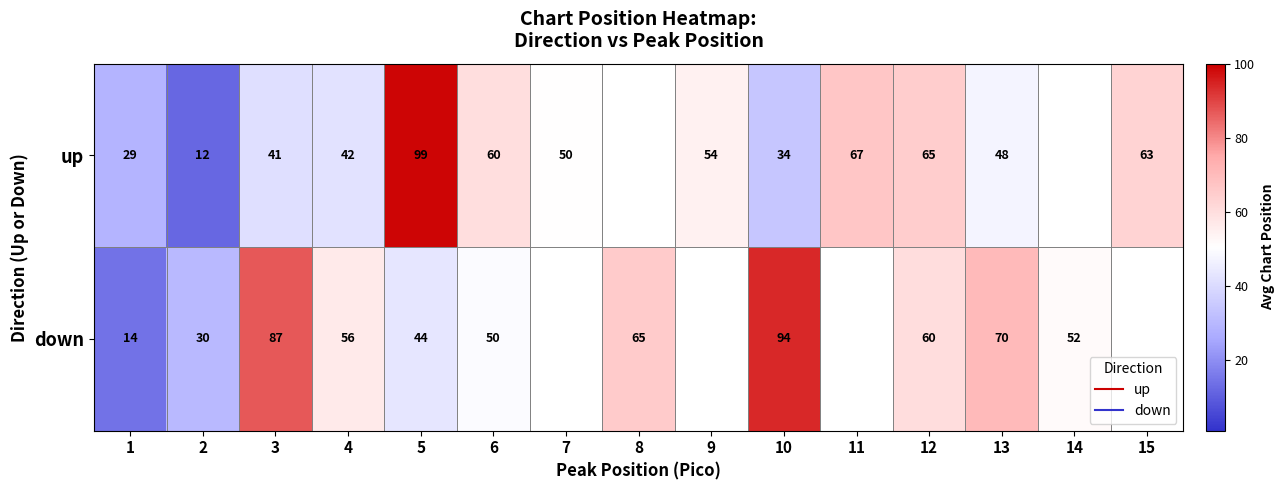

Which category has the highest value across all series?

5